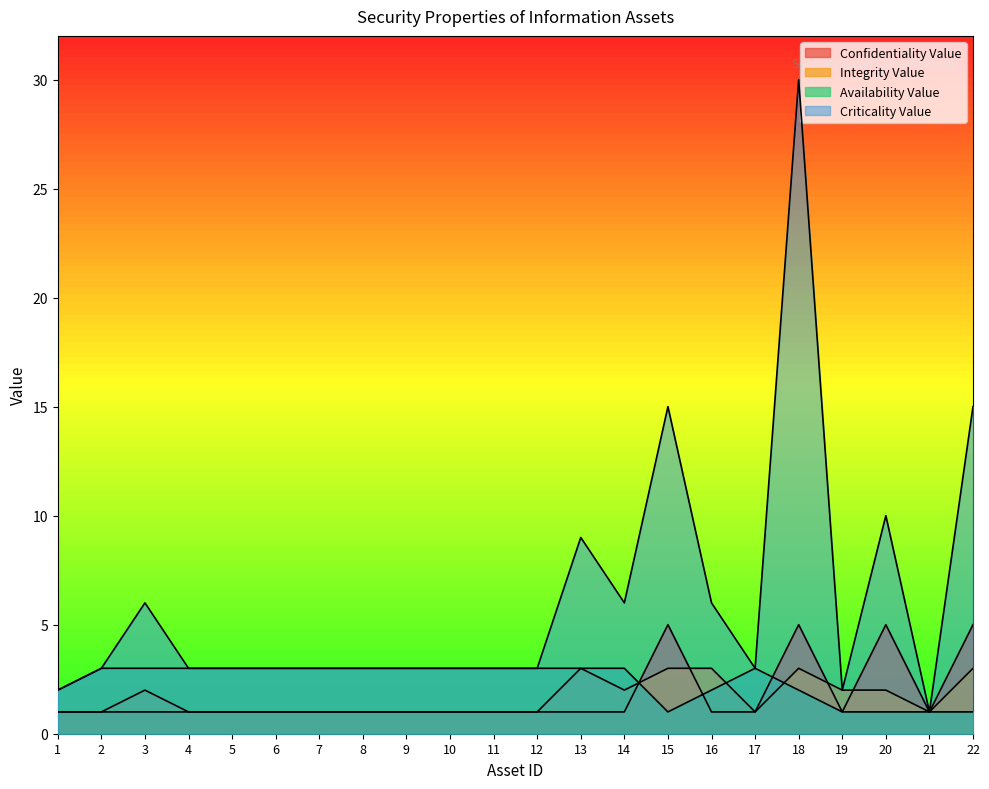

Count the number of categories in the chart.

22